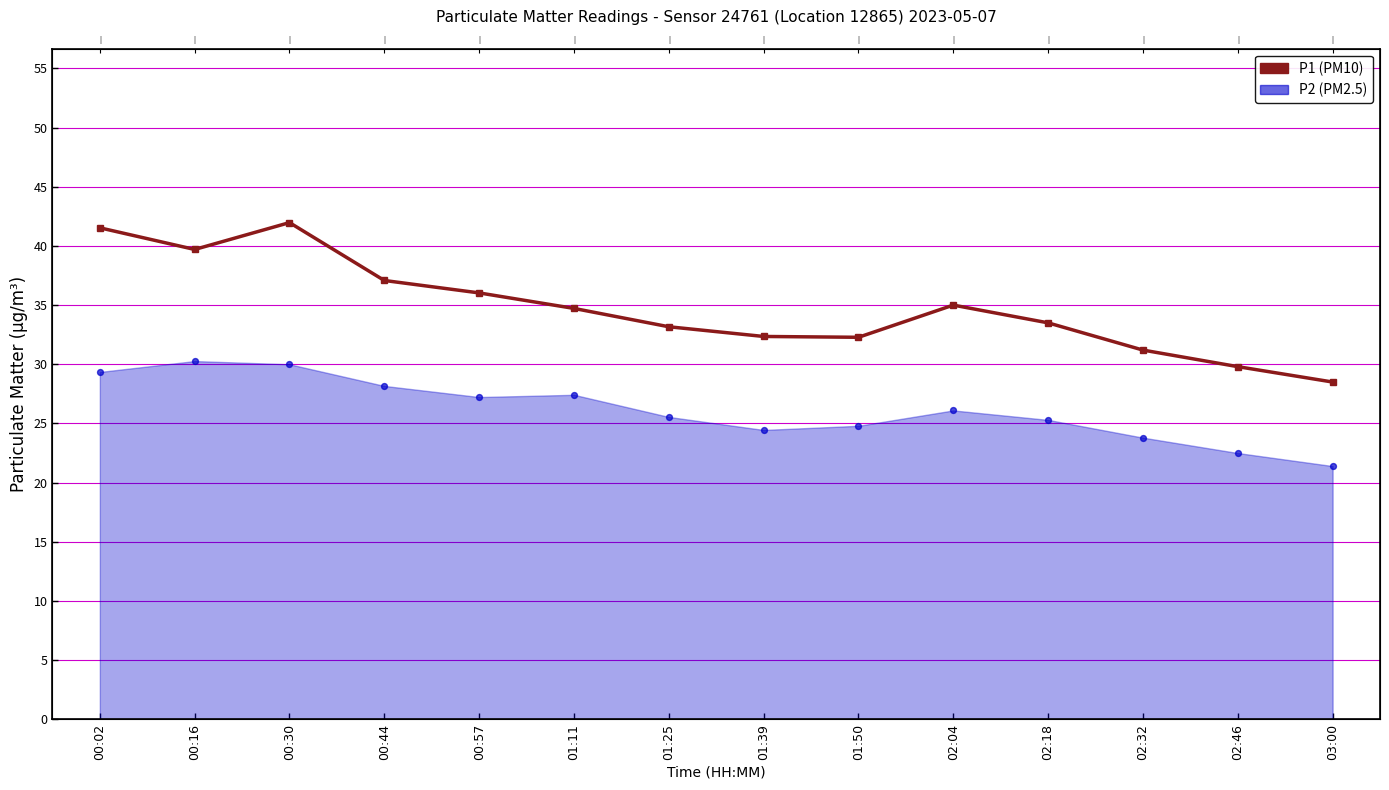

What is the change in value from 00:02 to 00:30?

+0.4